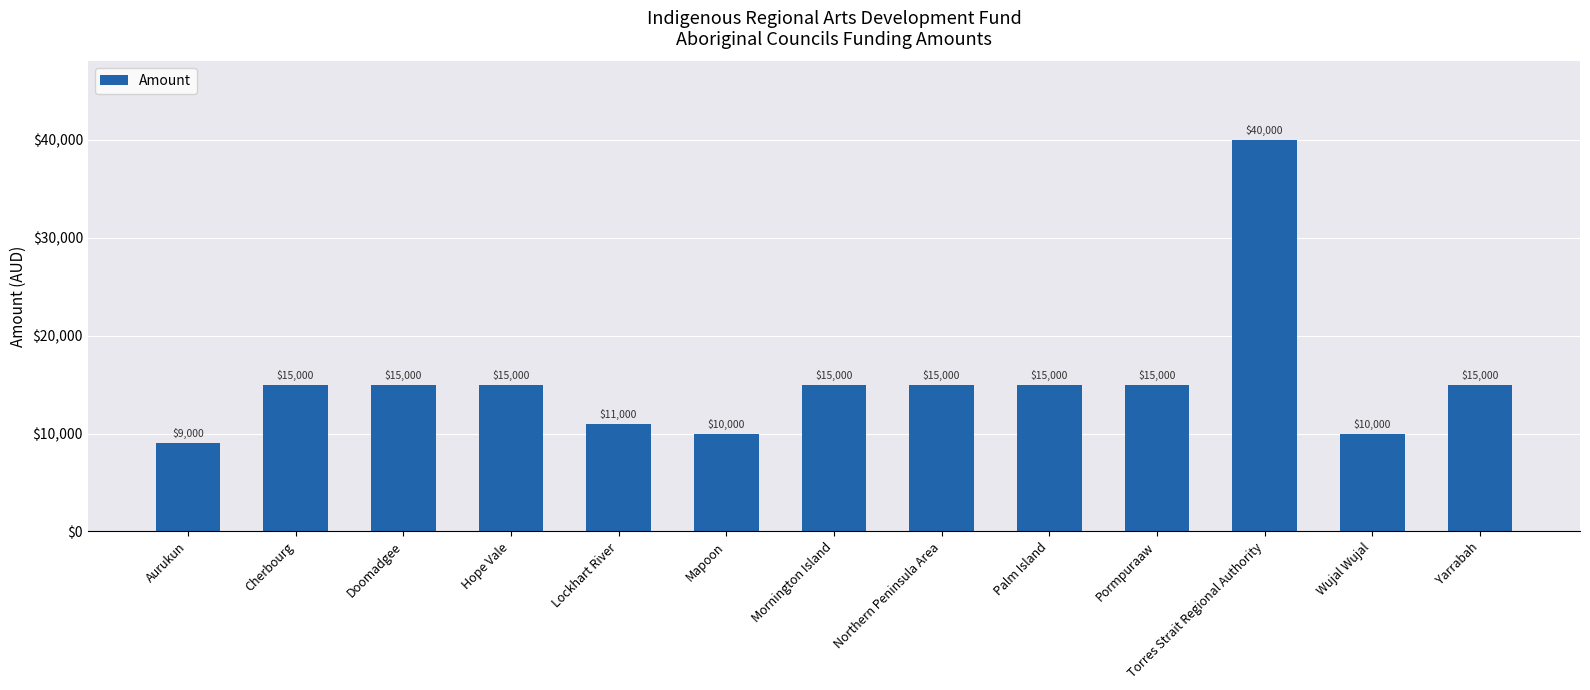

What is the average value?

15385